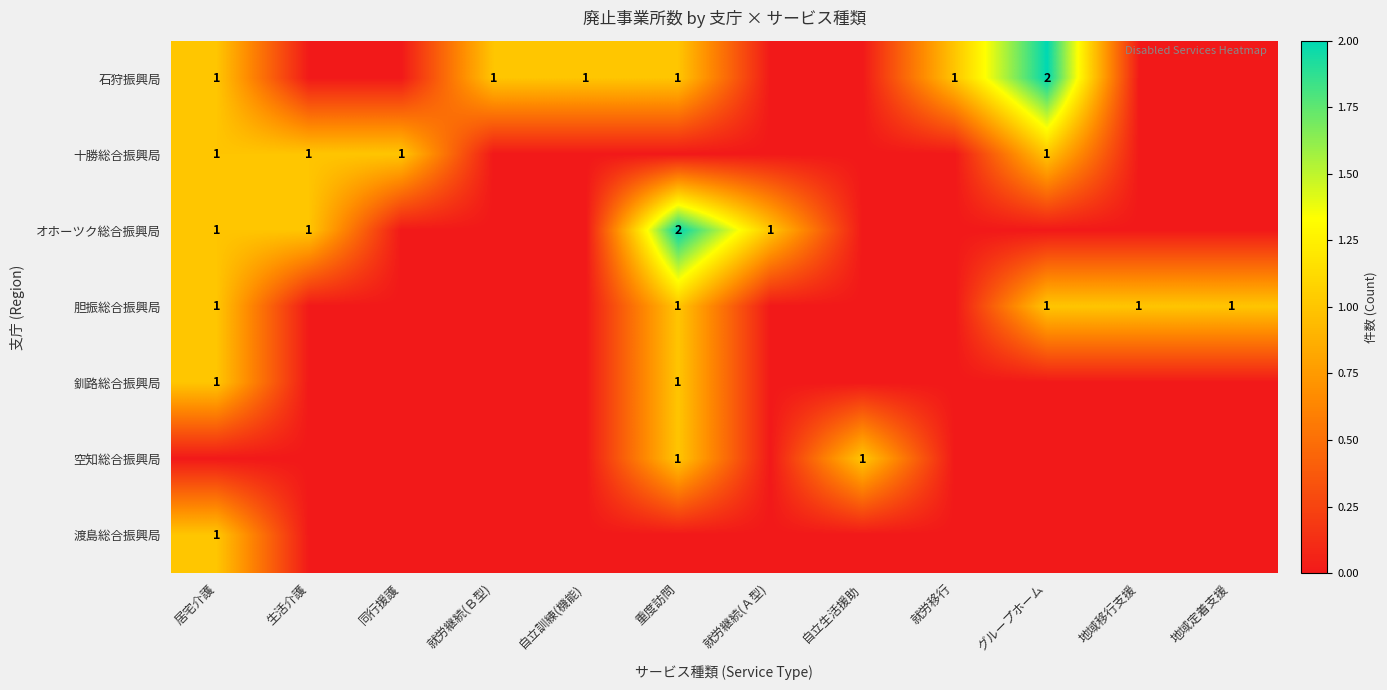

The 十勝総合振興局 series shows 1 at 居宅介護. True or false?

True